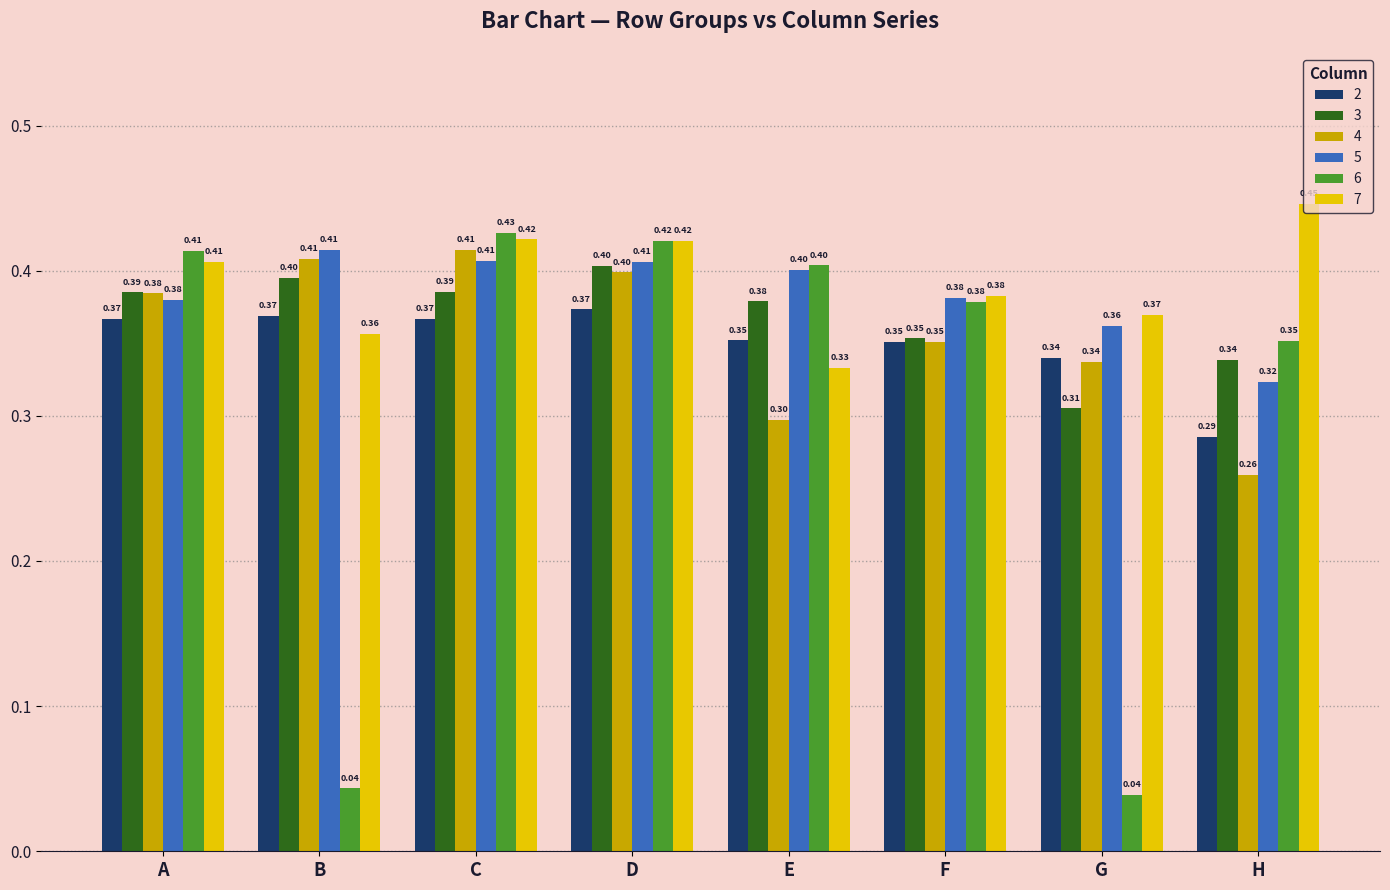

Which series changed the most between C and F?

4